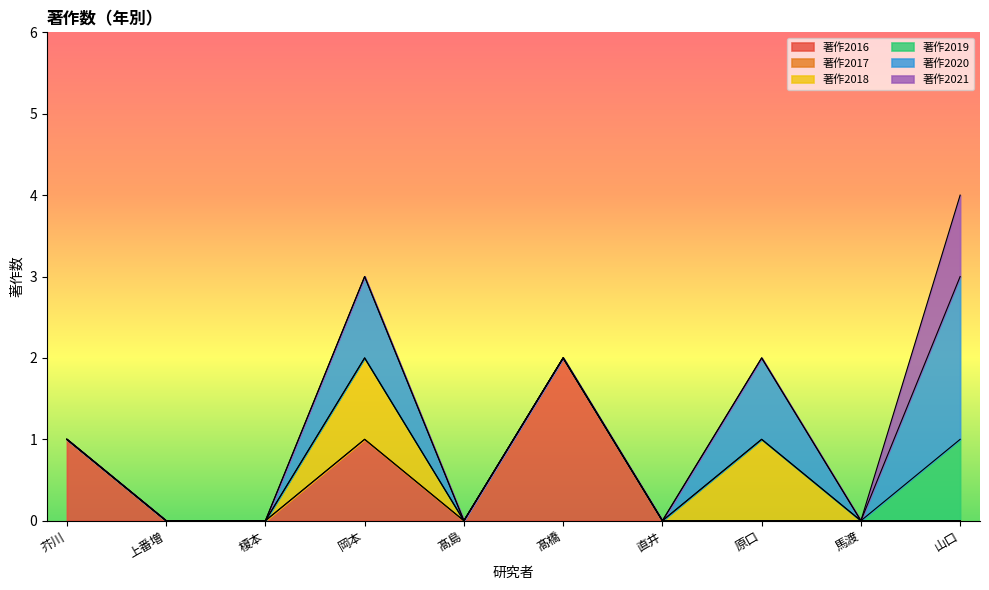

What is the label of the 6th point from the right?

髙島